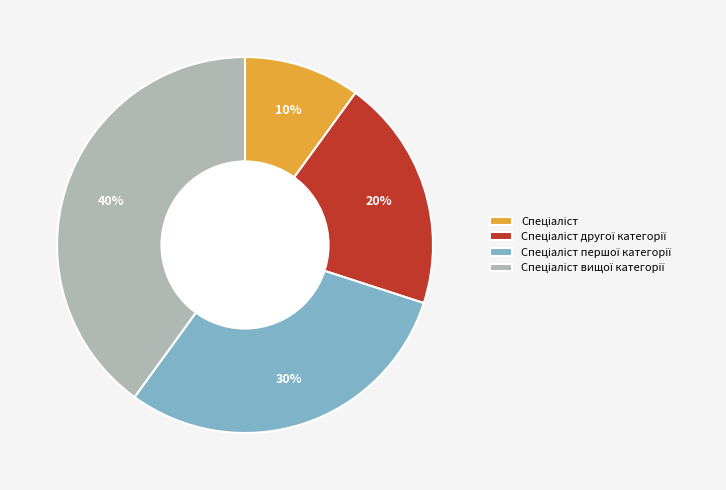

Does any single category account for the majority?

No